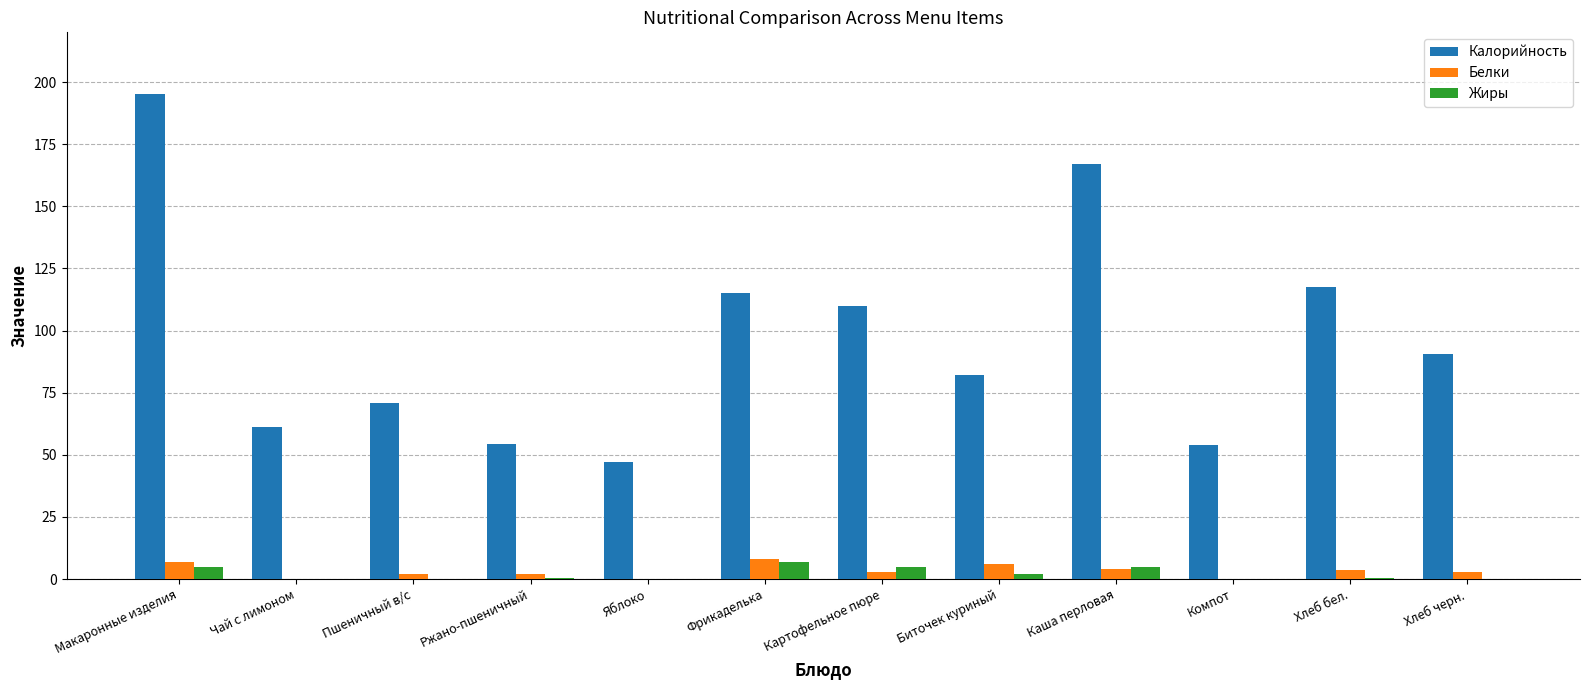

Is it true that Калорийность equals 167.0 at Каша перловая?

True